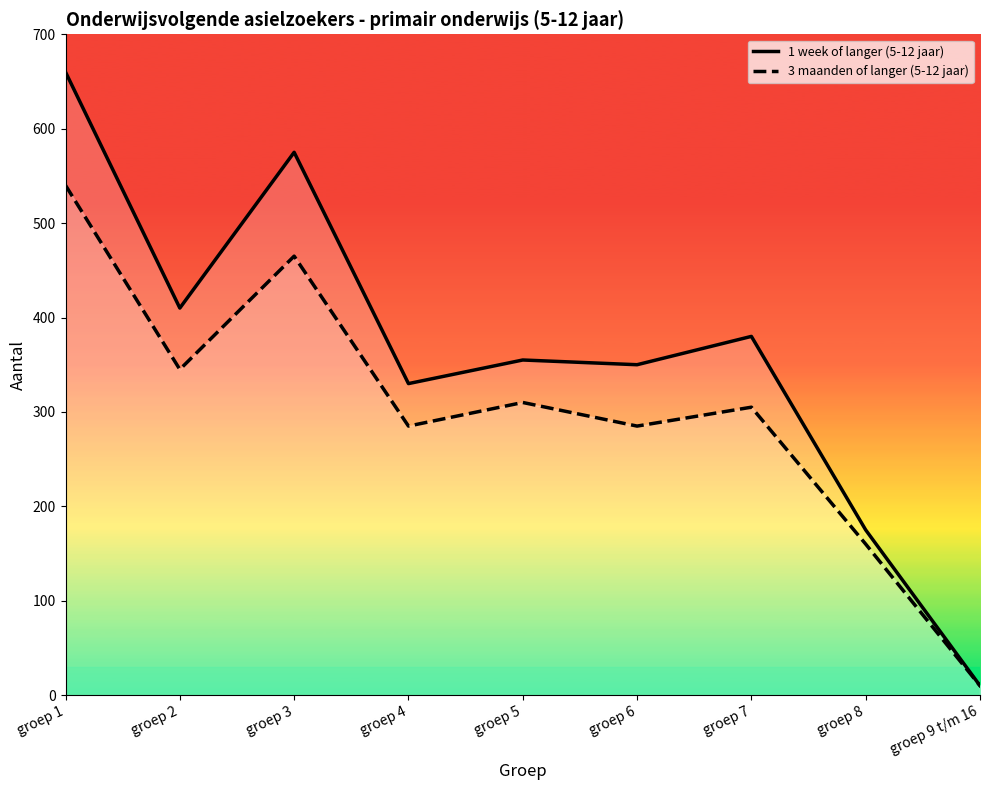

Rank the series by their maximum value, from highest to lowest.

1 week of langer (5-12 jaar), 3 maanden of langer (5-12 jaar)